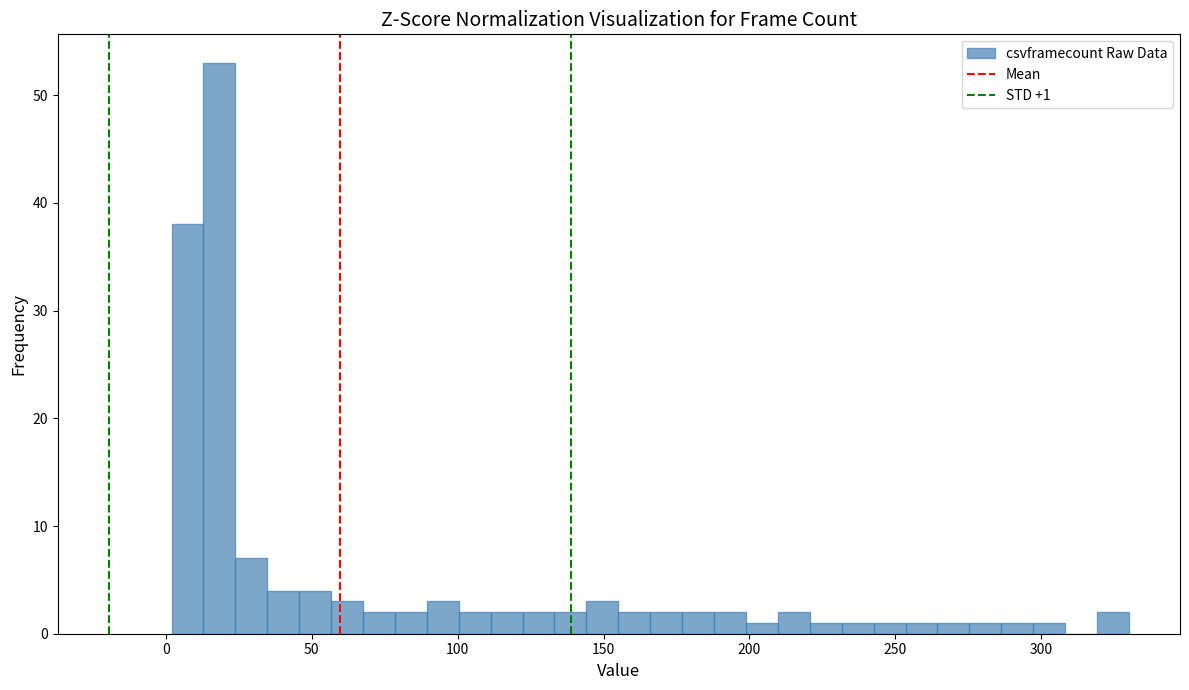

Around what value on the x-axis is the tallest bar? Give the approximate position of its centre, as read against the axis.

20